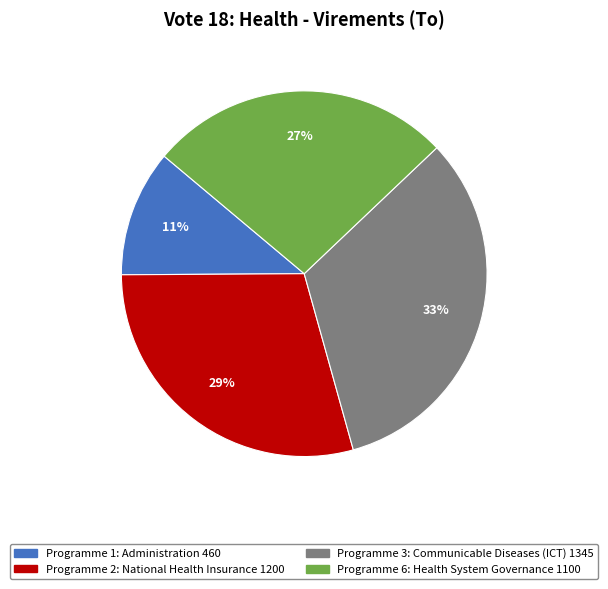

To the nearest percent, what is the difference between the largest and smallest slice percentages?

22%